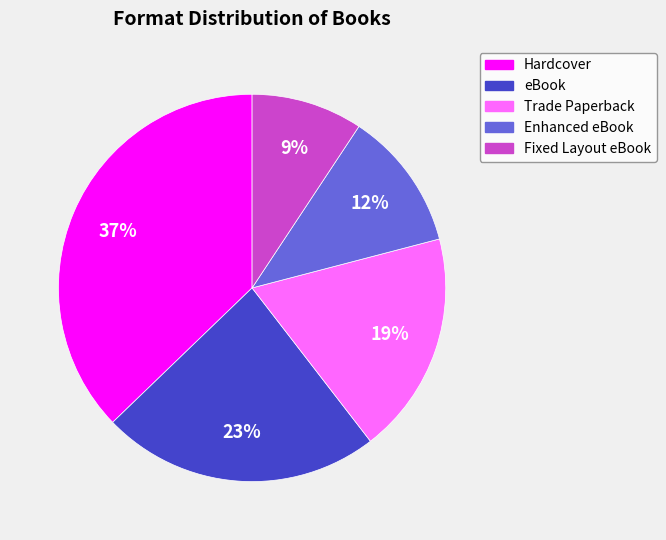

What is the smallest slice in the pie chart?

Fixed Layout eBook